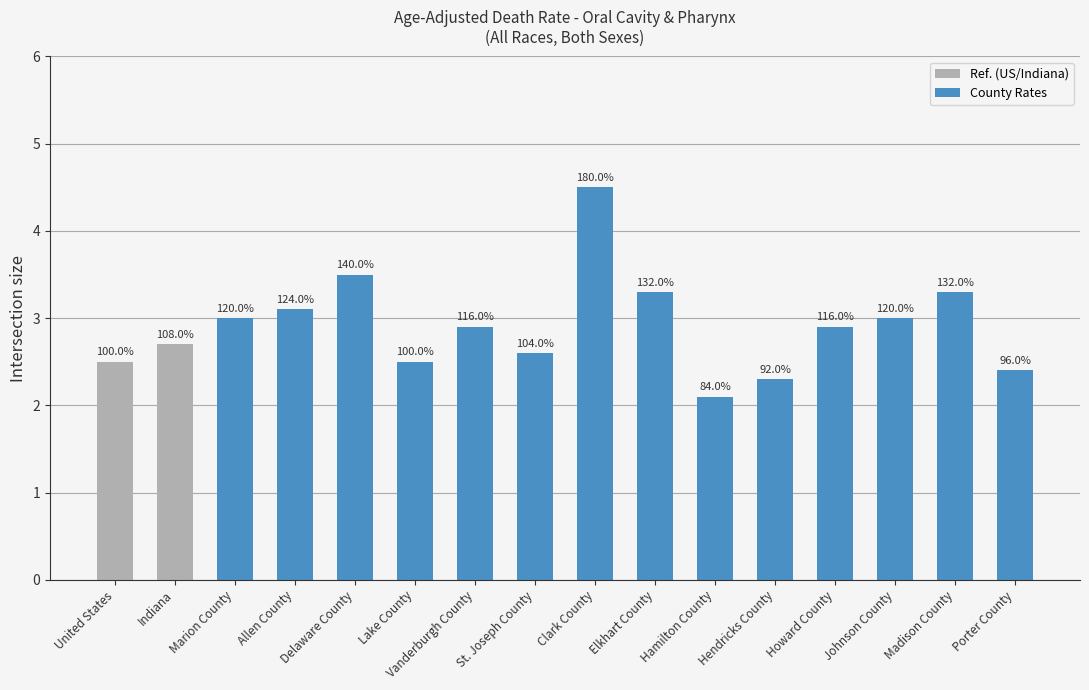

How many bars are there in total?

16